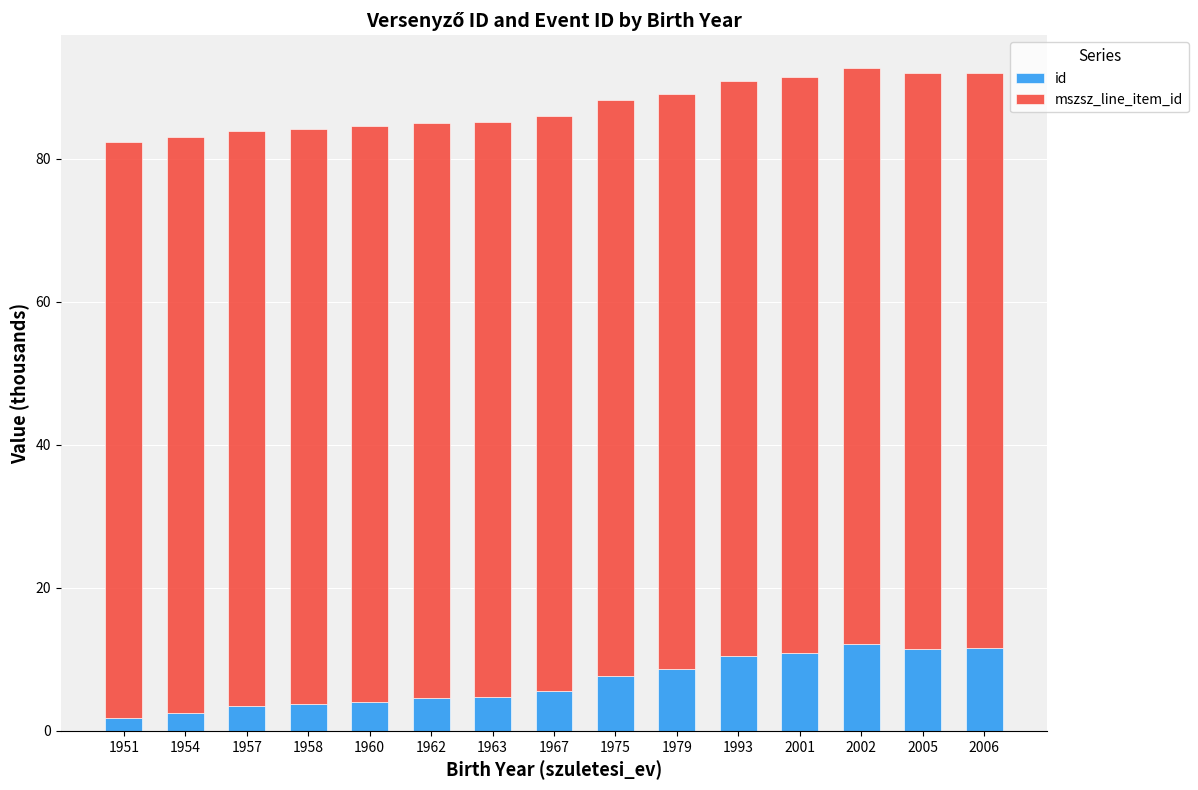

What is the highest value of the id series?

12.2